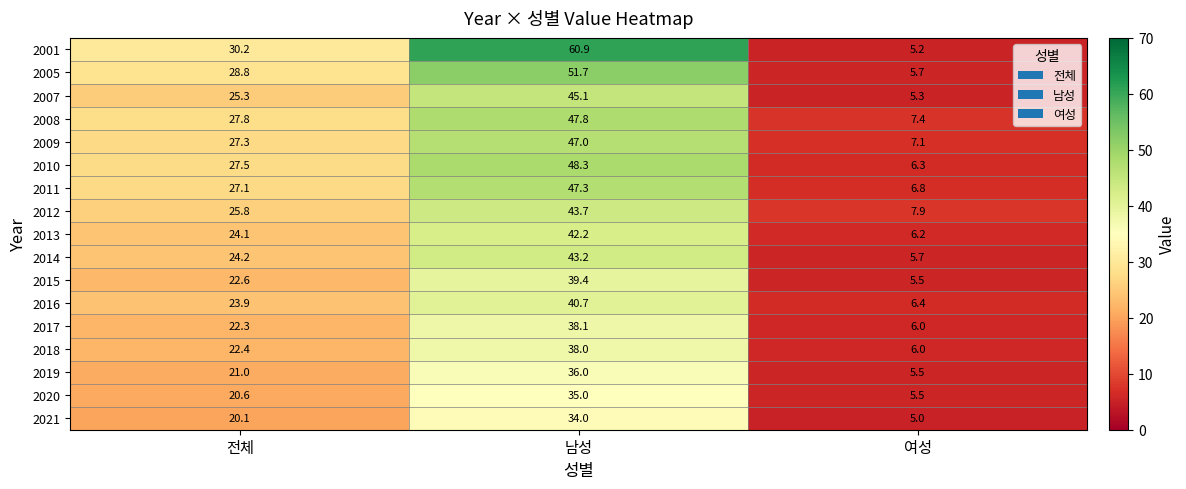

List the series in order of their peak value, highest first.

2001, 2005, 2010, 2008, 2011, 2009, 2007, 2012, 2014, 2013, 2016, 2015, 2017, 2018, 2019, 2020, 2021